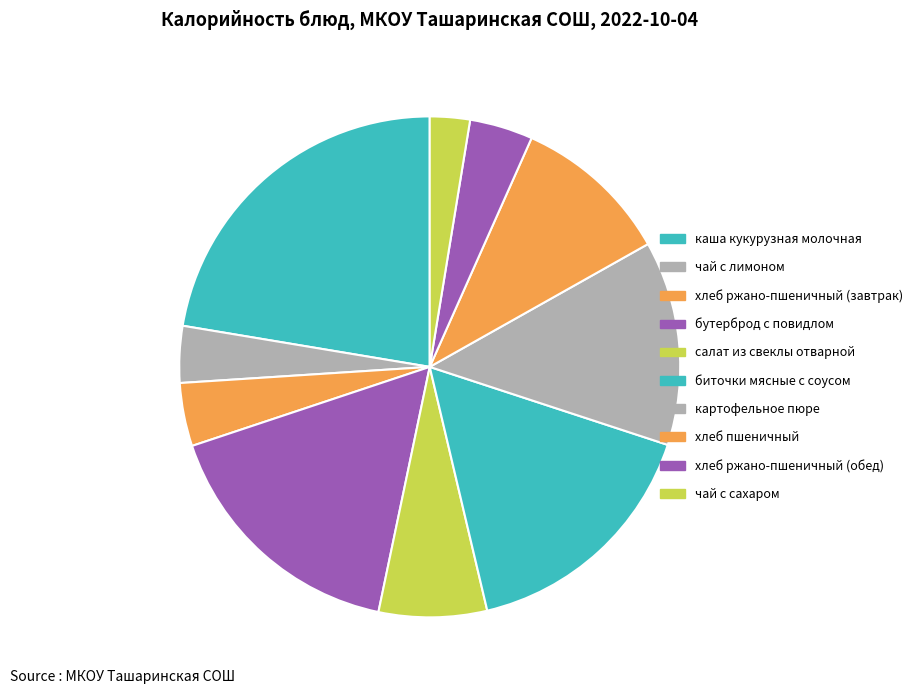

Approximately how many times larger is the value at салат из свеклы отварной compared to хлеб ржано-пшеничный (обед)?

1.7